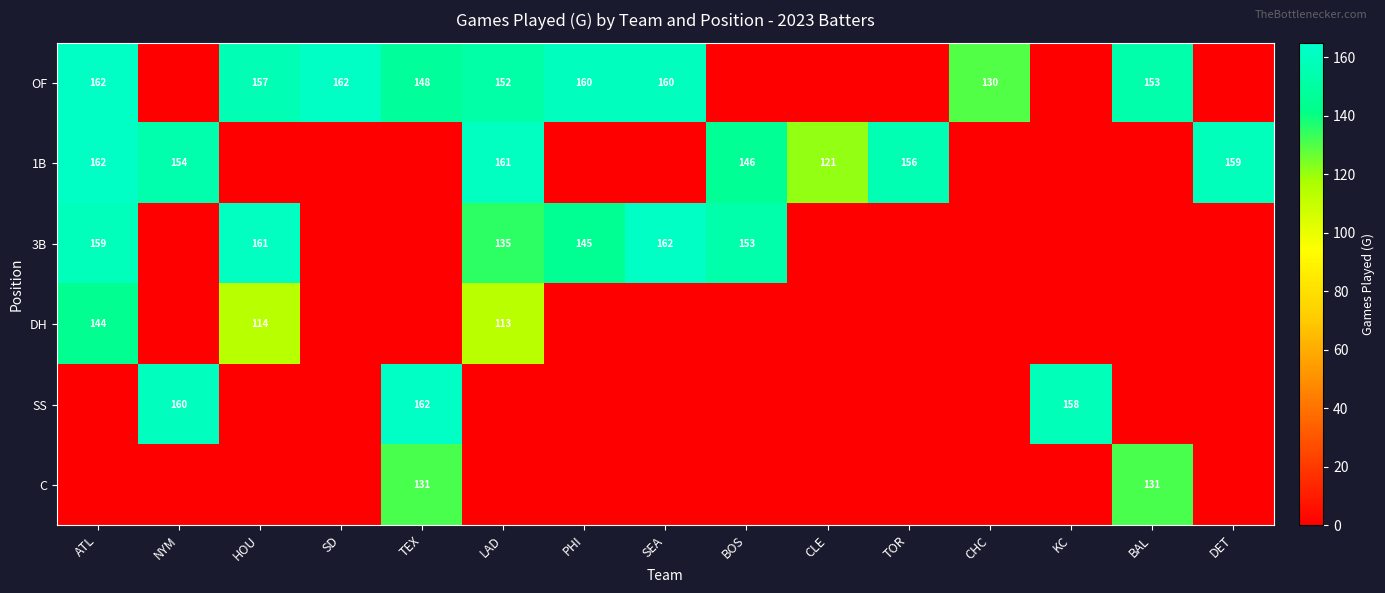

The value of OF at ATL is 259. True or false?

False